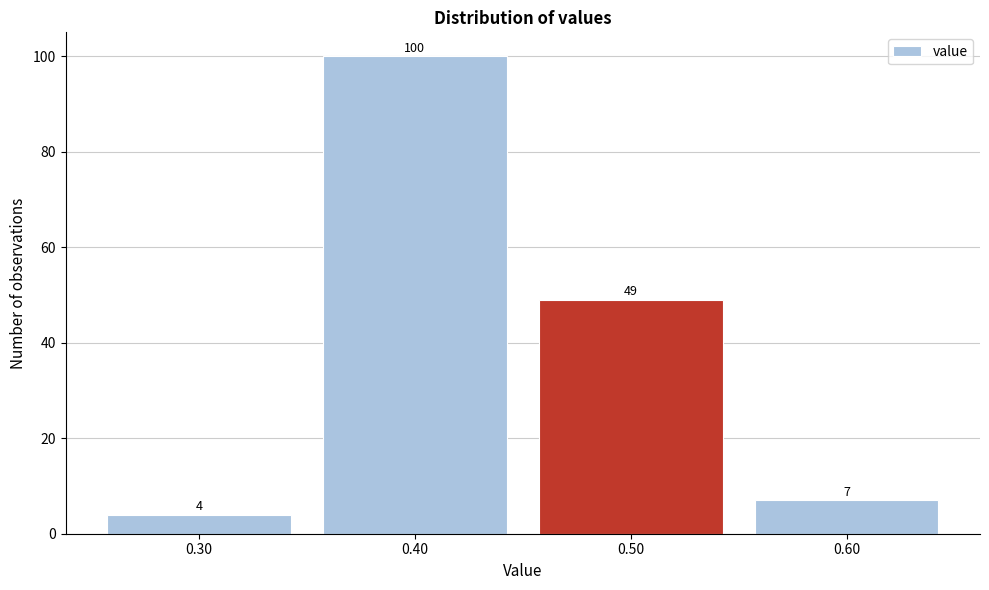

Reading left to right, list every bar in this chart as the range it spans on the x-axis followed by its height.

0.25 to 0.35: 4
0.35 to 0.45: 100
0.45 to 0.55: 49
0.55 to 0.65: 7